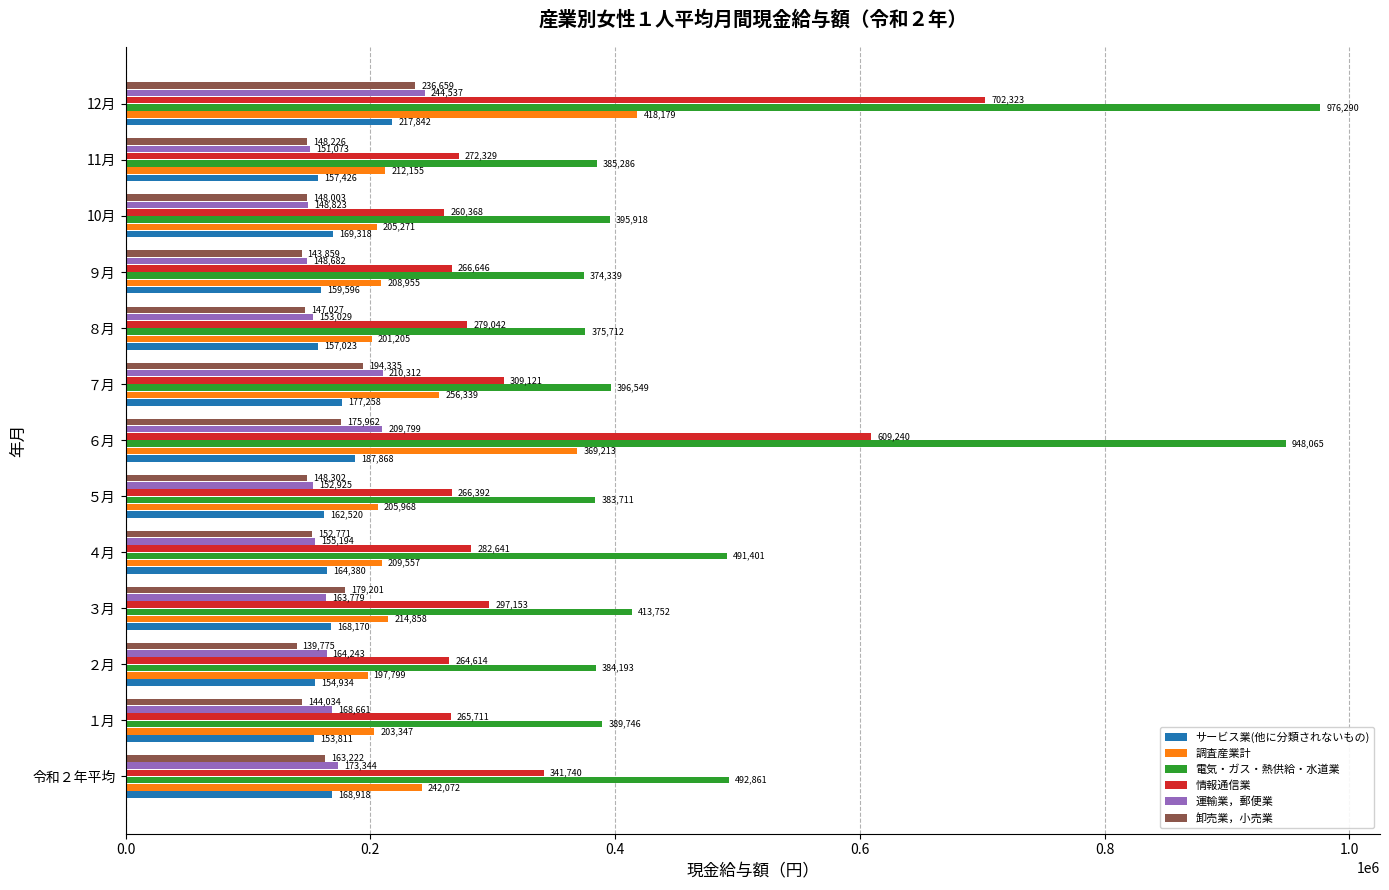

At which label is サービス業(他に分類されないもの) closest to 185826?

６月